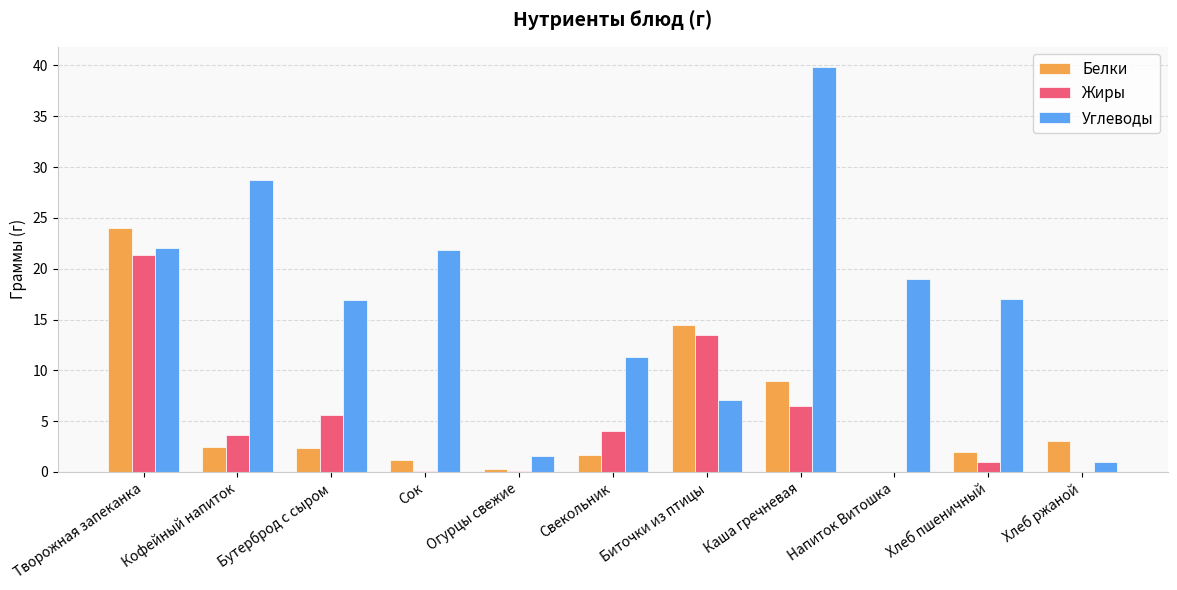

What is the approximate value of Углеводы at Хлеб ржаной?

1.0